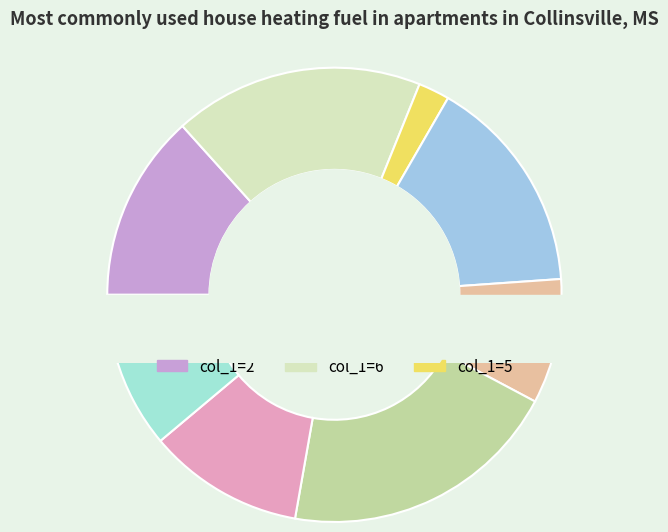

Approximately how many times larger is the value at 6 compared to 4?

2.7